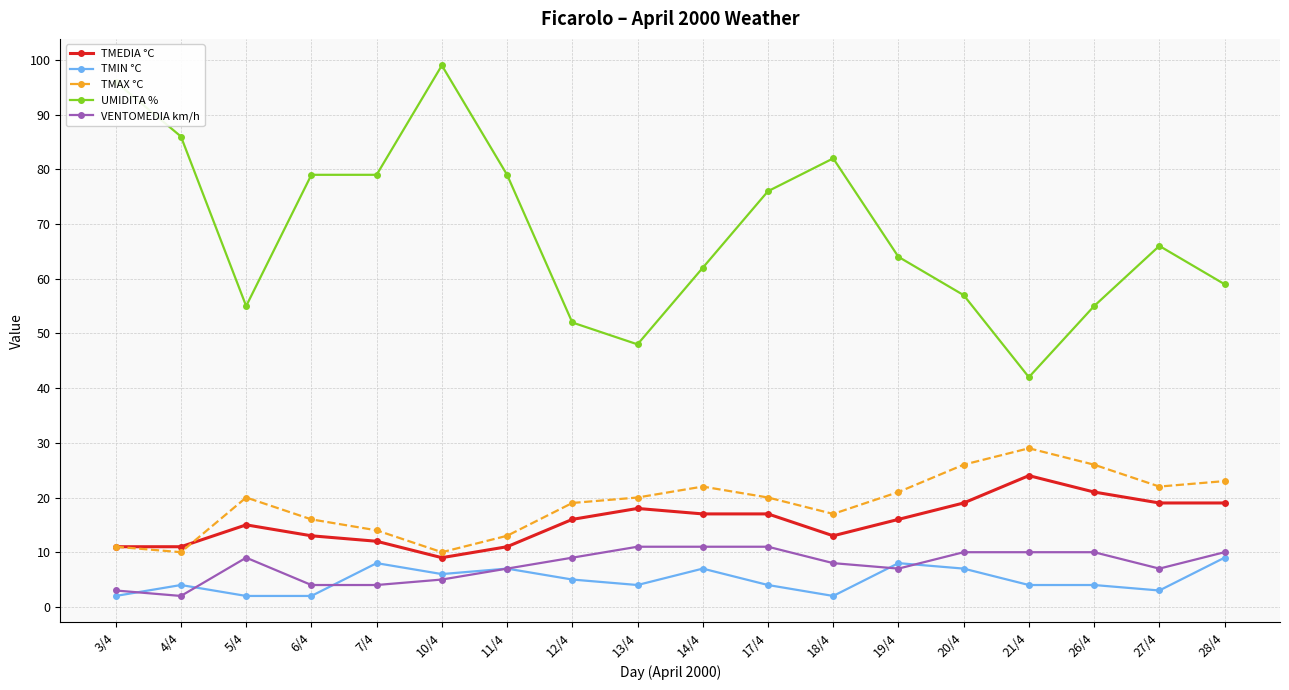

Rank the series by their maximum value, from lowest to highest.

TMIN °C, VENTOMEDIA km/h, TMEDIA °C, TMAX °C, UMIDITA %